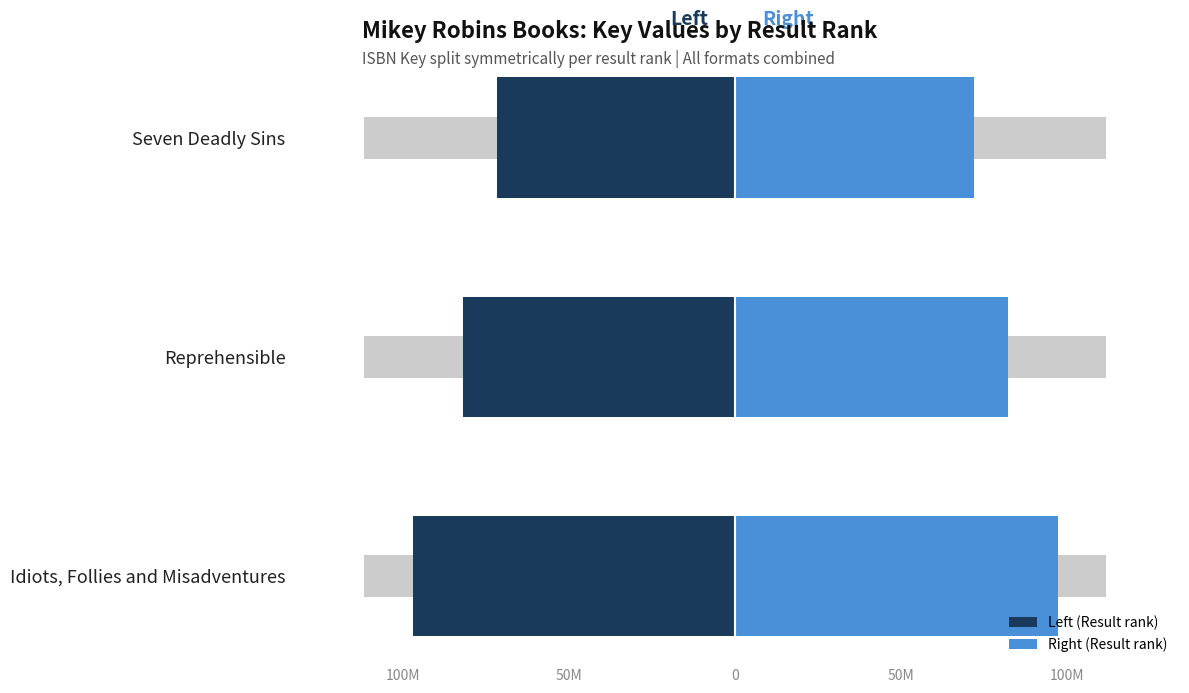

The Result (left) series shows -140830778.9 at Reprehensible. True or false?

False